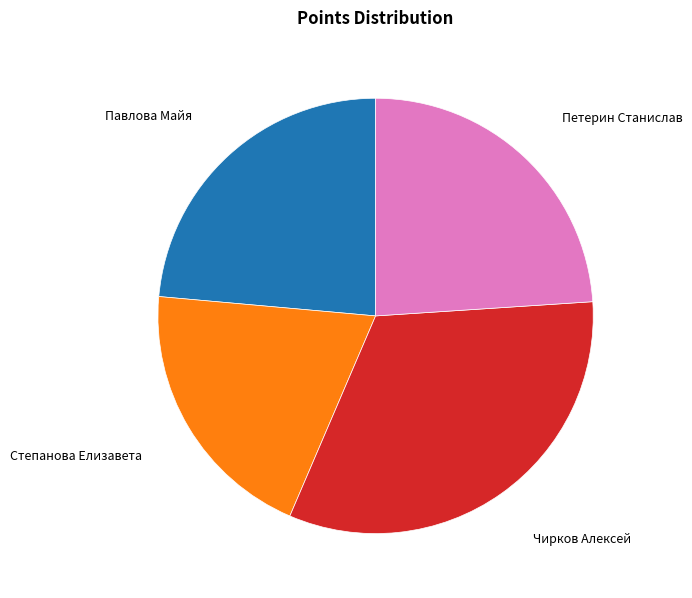

The Петерин Станислав slice represents 24% of the pie. True or false?

True